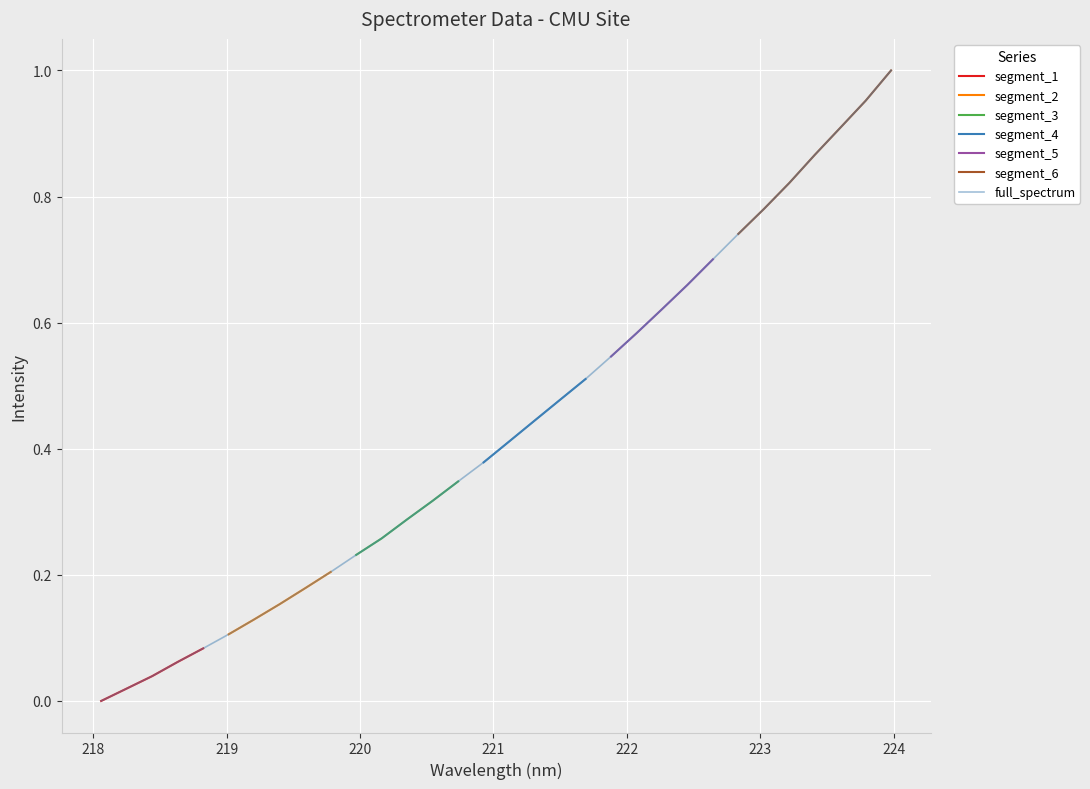

What position from the left is 221.8812?

21